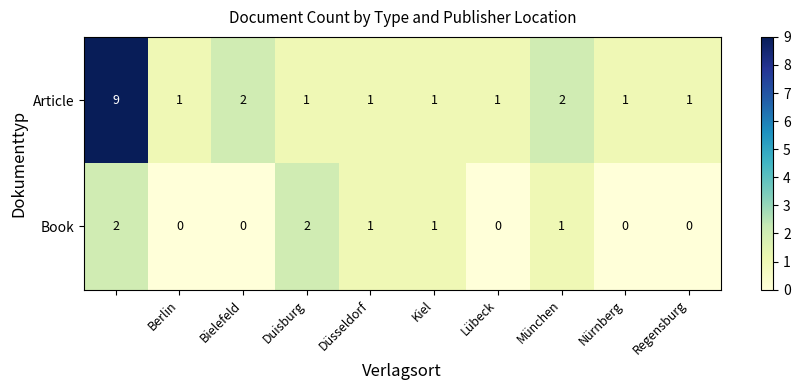

Rank the series by their maximum value, from lowest to highest.

Book, Article